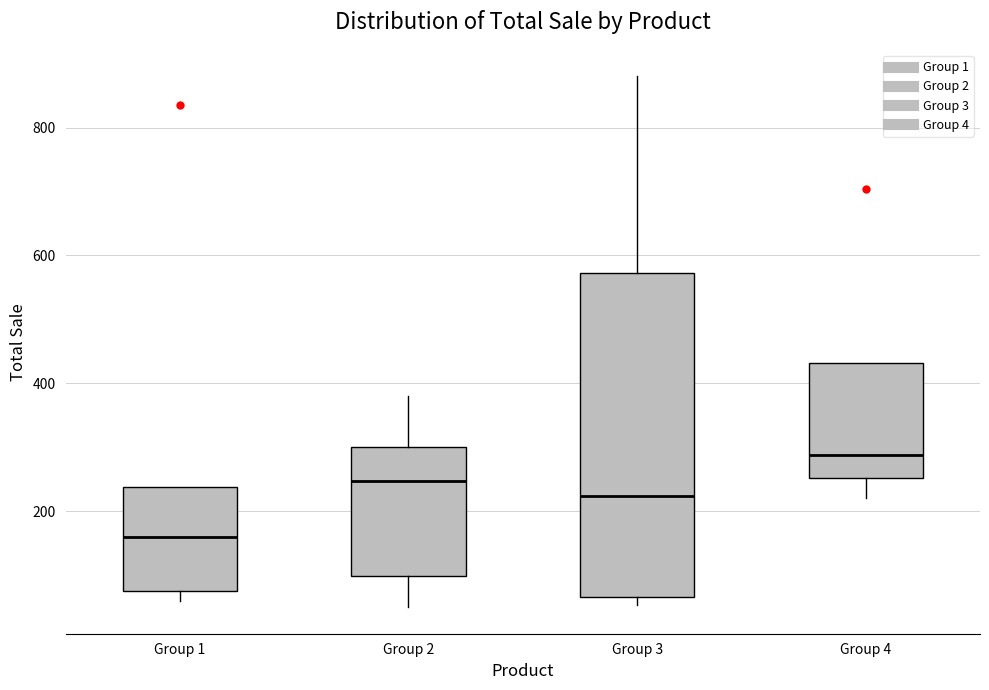

Reading left to right, read every box against the y-axis: the position of its median line, the range the box covers, and the ends of its whiskers. The values are not printed on the chart, so give them approximately, as read against the axis.

Group 1: median 160, box 80 to 240, whiskers 60 to 240
Group 2: median 240, box 100 to 300, whiskers 60 to 380
Group 3: median 220, box 60 to 580, whiskers 60 (just below the box's lower edge) to 880
Group 4: median 280, box 260 to 440, whiskers 220 to 440